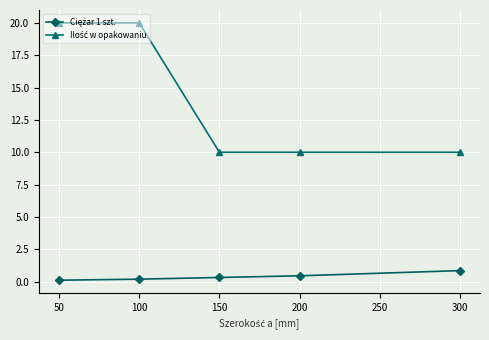

What is the greatest value displayed?

20.0